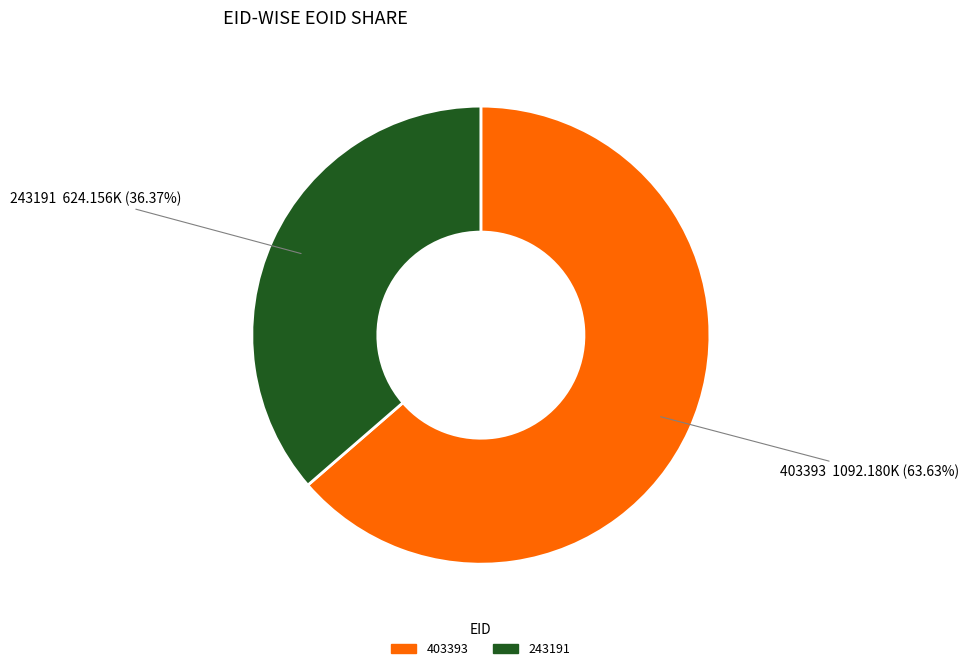

Combined, what portion of the pie is 403393 and 243191?

100.0%